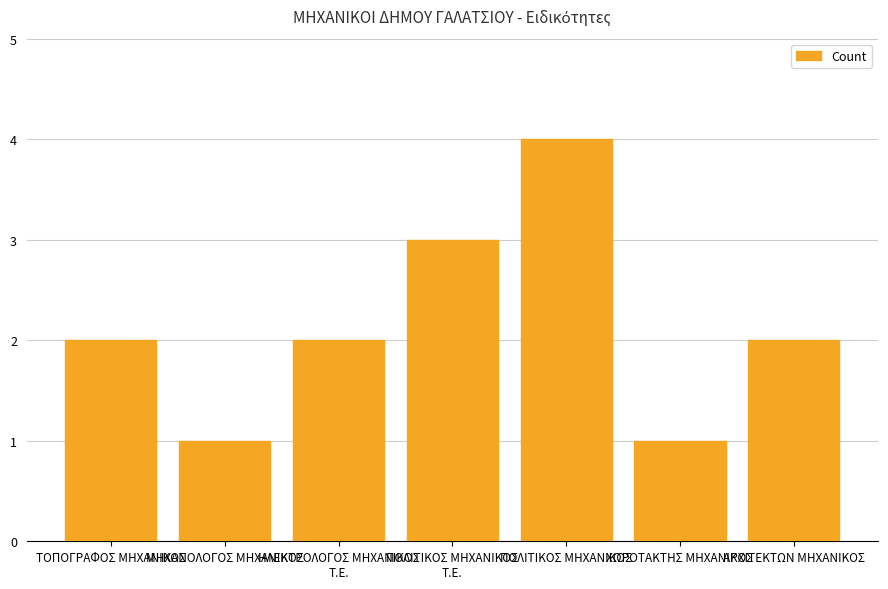

What is the value of the 5th bar from the left?

4